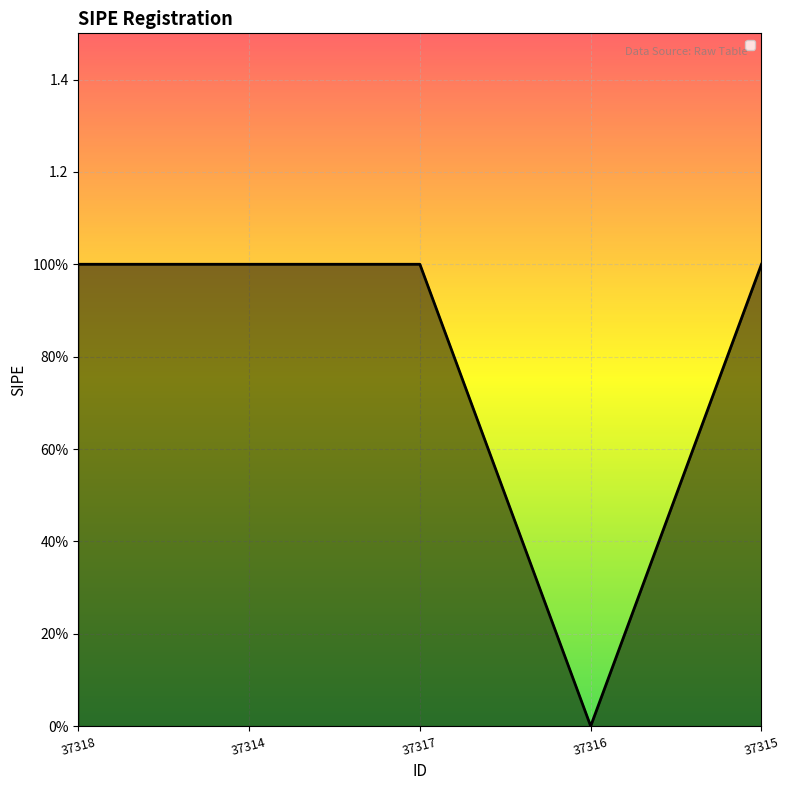

Does the chart display data point markers on the line(s)?

No